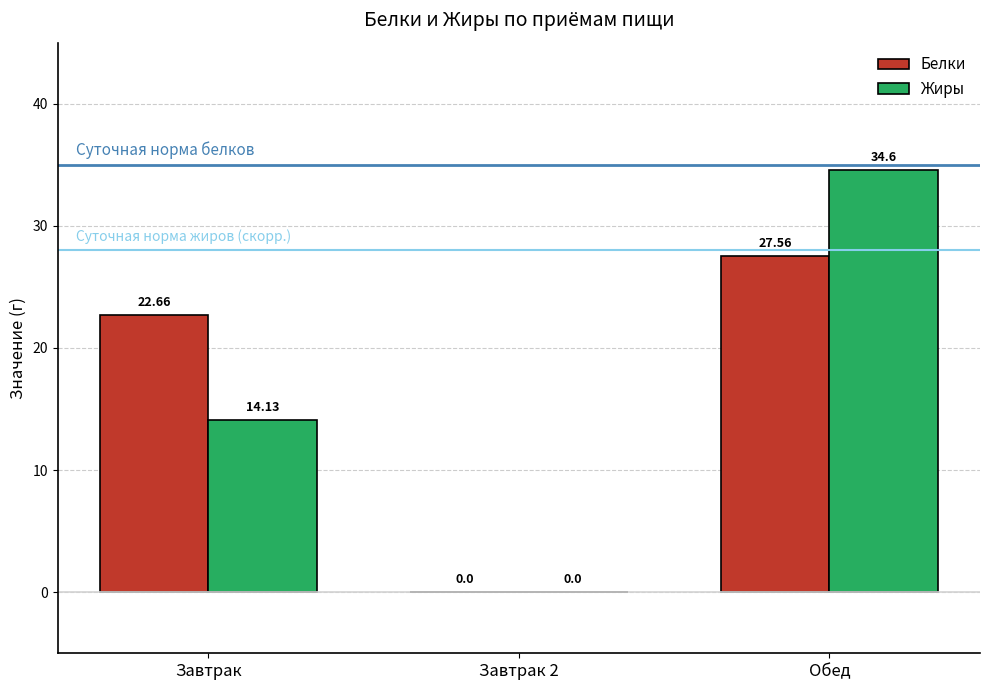

True or false: Жиры has a value of 14.1 at Завтрак.

True